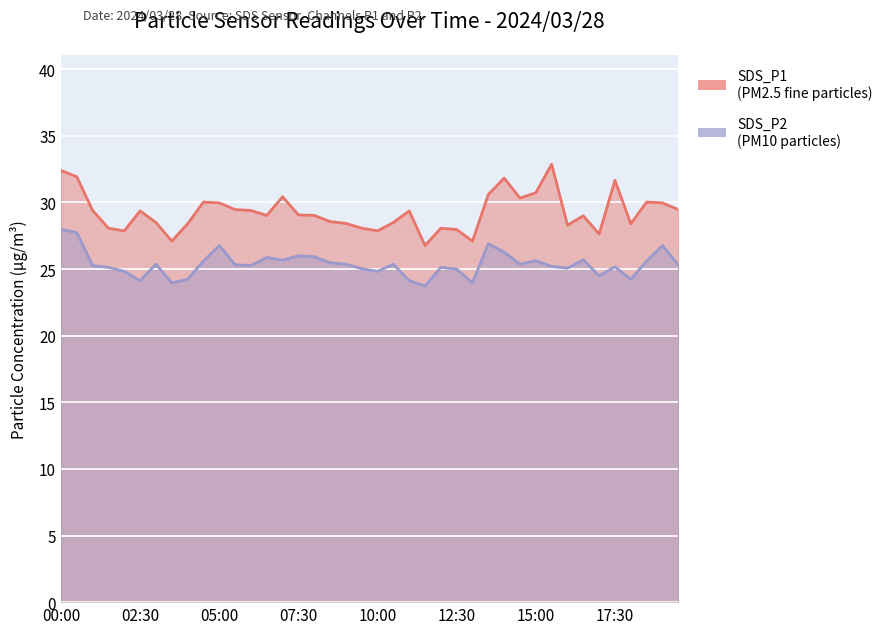

Which series changed the most between 12:00 and 17:30?

SDS_P1